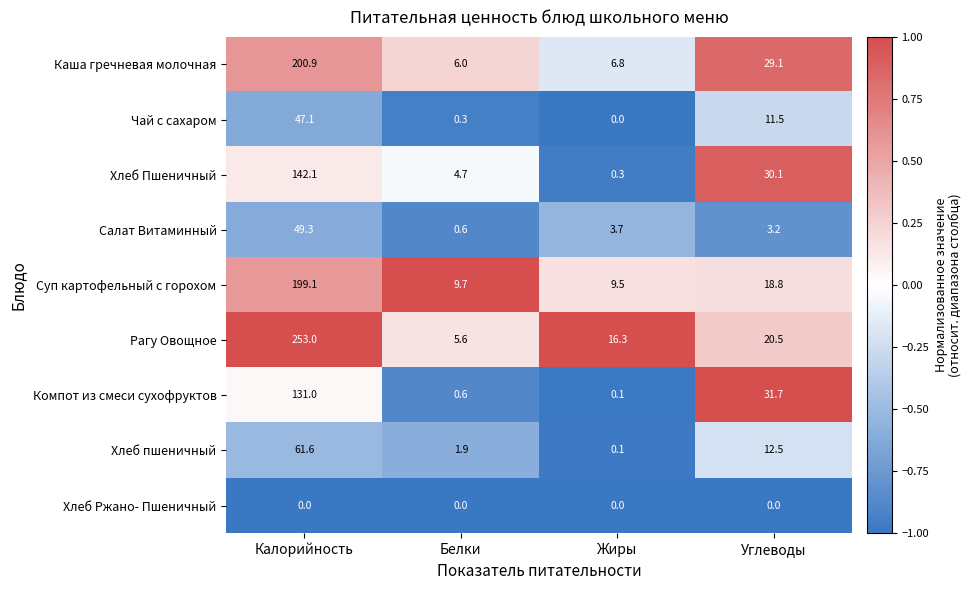

The value of Салат Витаминный at Жиры is 3.7. True or false?

True